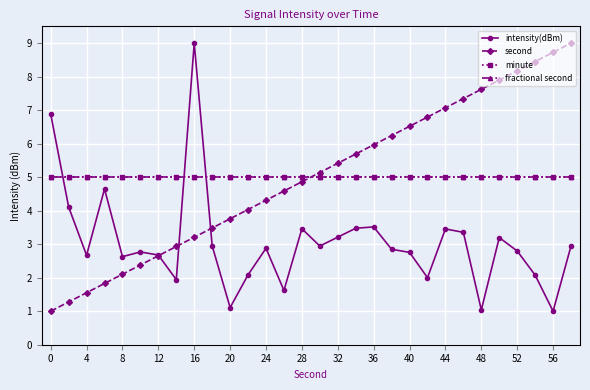

Which series has the largest range (max minus min)?

intensity(dBm)